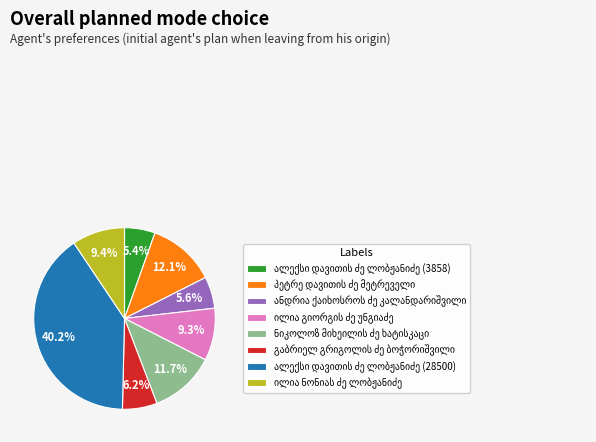

Is there any slice that represents more than half of the pie?

No